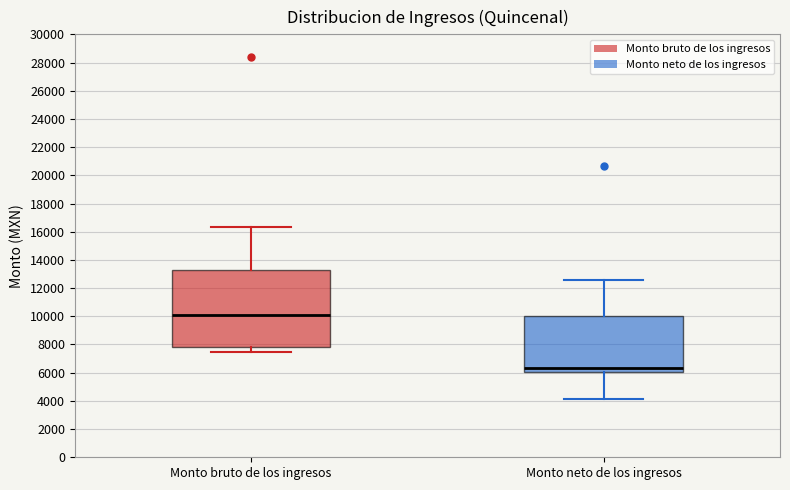

Which box has the highest median line?

Monto bruto de los ingresos